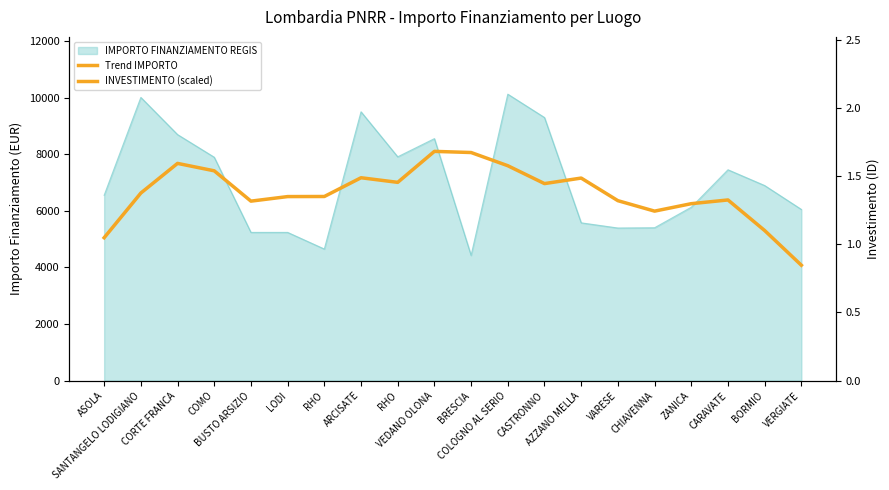

Reading left to right, list all the values displayed in this chart.

5049.3	6627.9	7675.3	7413.1	6341.9	6502.9	6505.9	7168.3	7005.8	8100.0	8059.5	7593.0	6961.5	7156.9	6358.1	5988.9	6252.4	6383.7	5303.4	4078.1